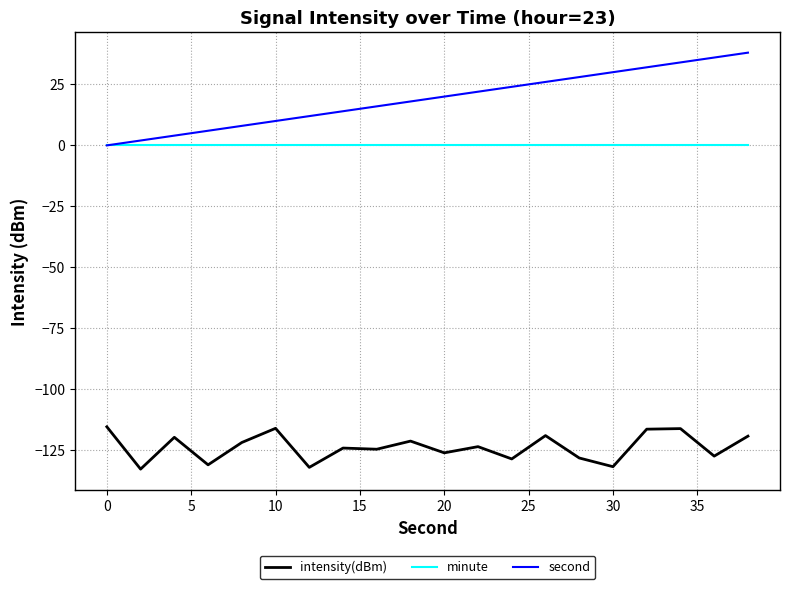

Which series has the widest spread of values?

second